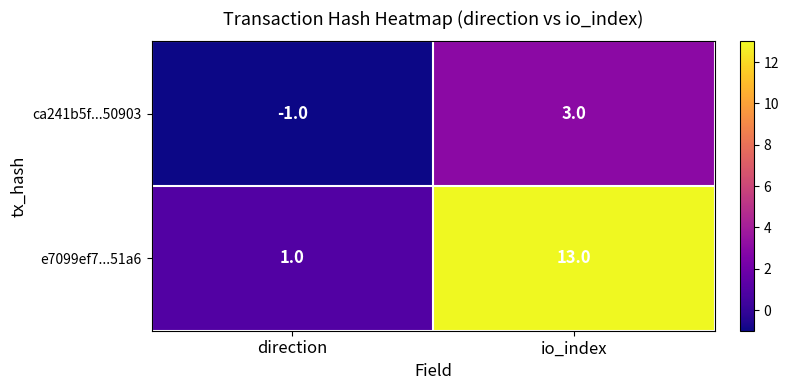

Which series has the largest range (max minus min)?

e7099ef7...51a6